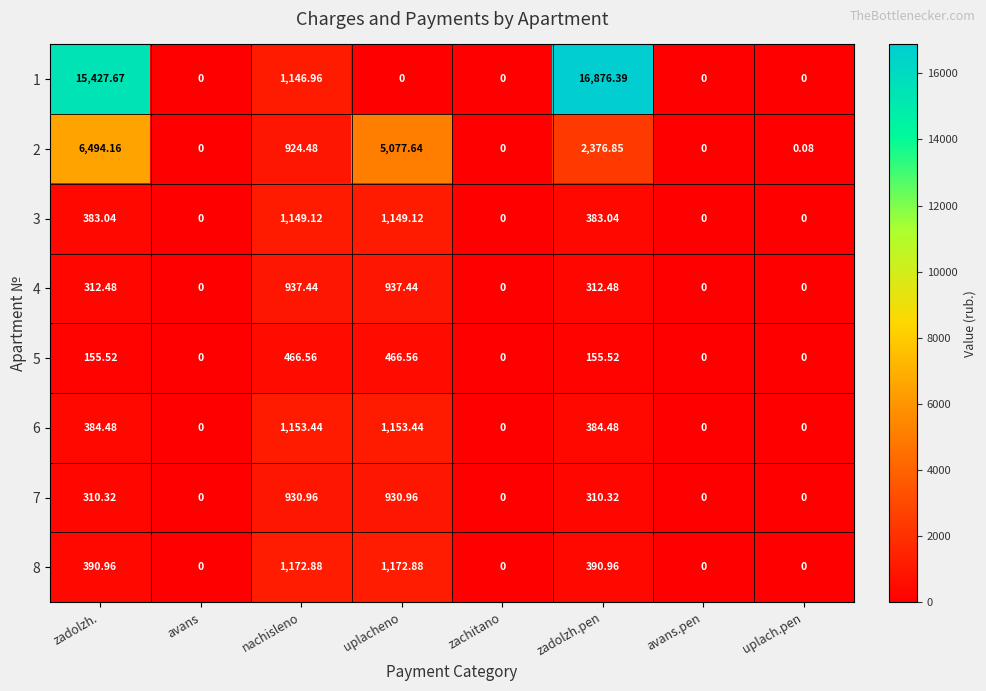

Which category has the highest value in the 1 series?

zadolzh.pen